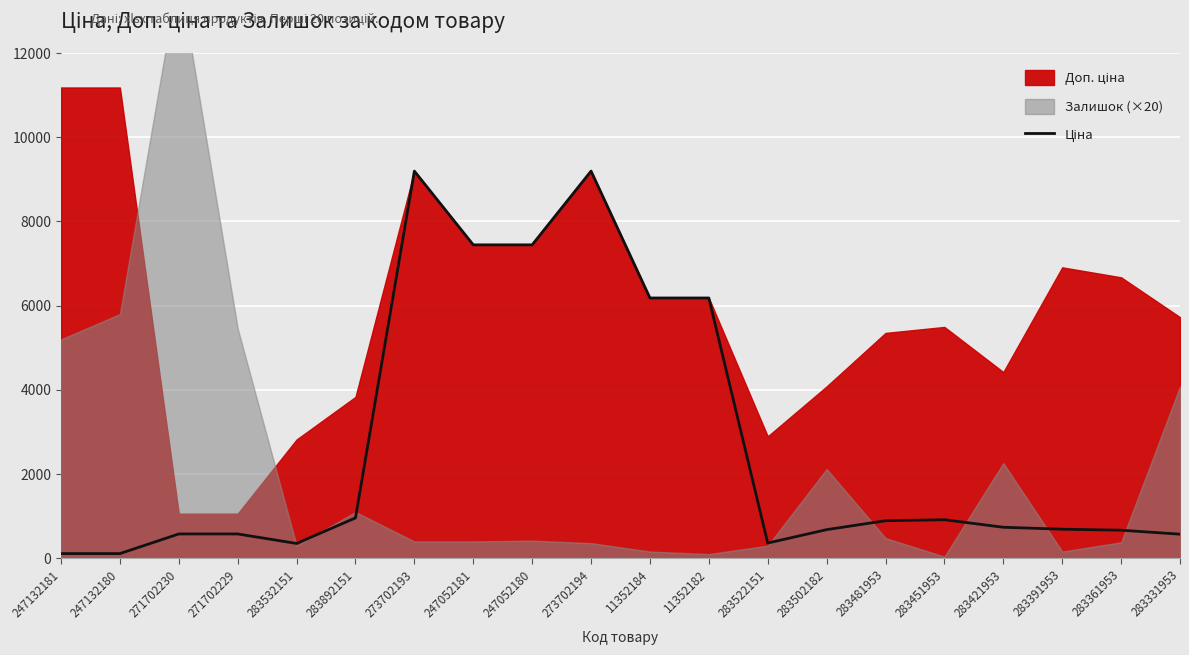

At which category does the chart reach its minimum across all series?

247132181